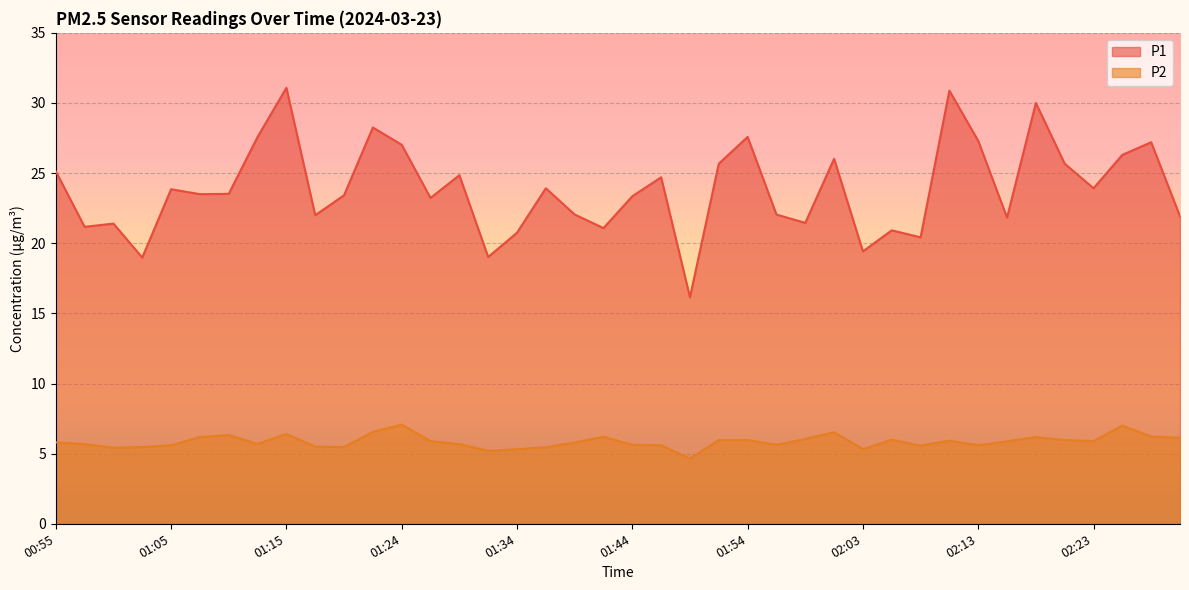

Which series has the largest total across all categories?

P1